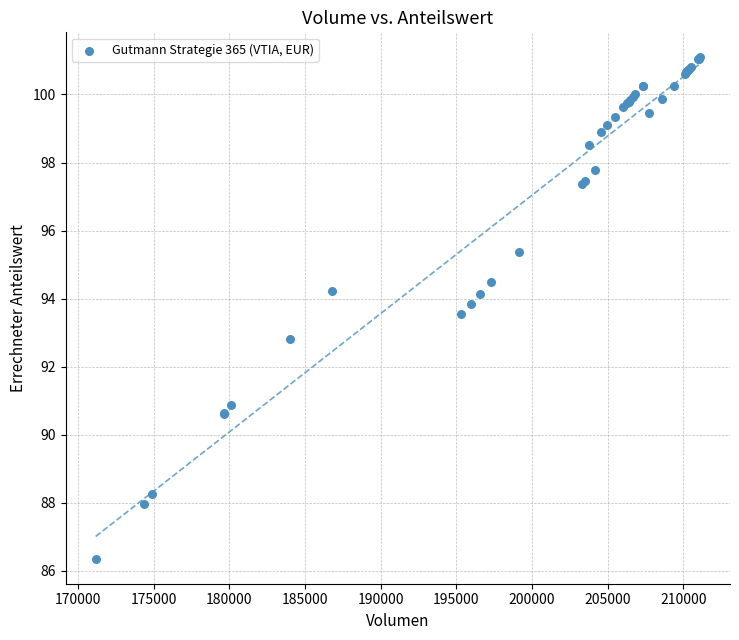

What Y value in the scatter plot is closest to 93?

92.8